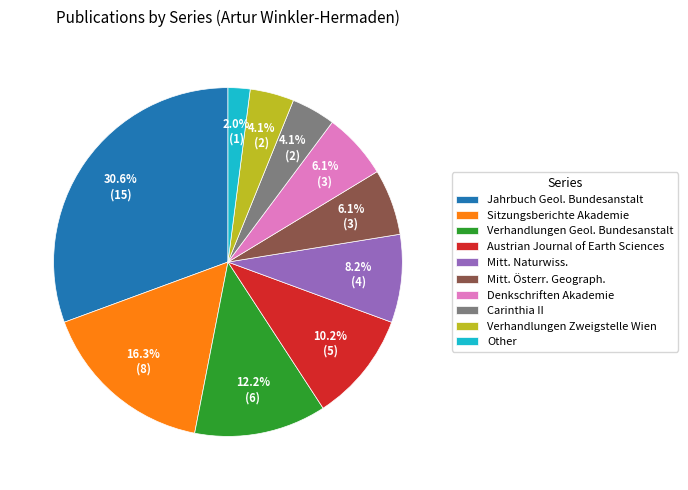

Which slice is the smallest?

Other